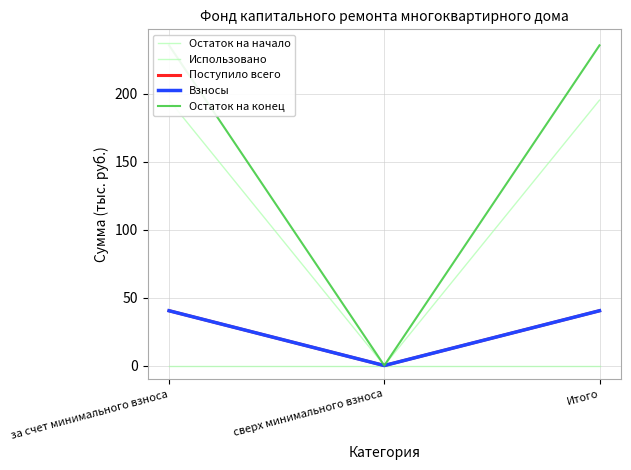

Is the value of Остаток на конец at сверх минимального взноса greater than the value of Остаток на начало at сверх минимального взноса?

No